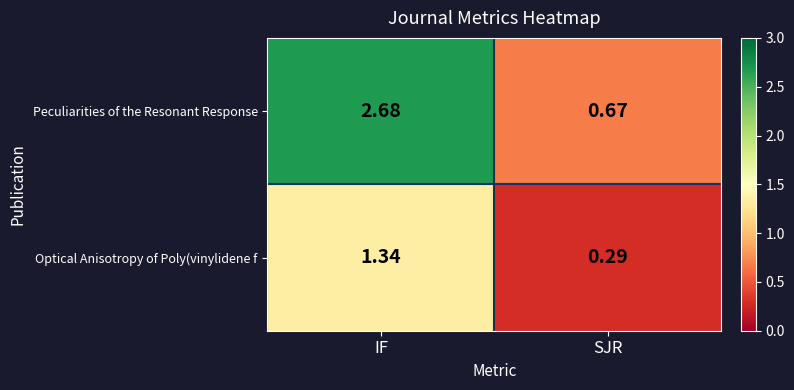

Which series has the widest spread of values?

Peculiarities of the Resonant Response